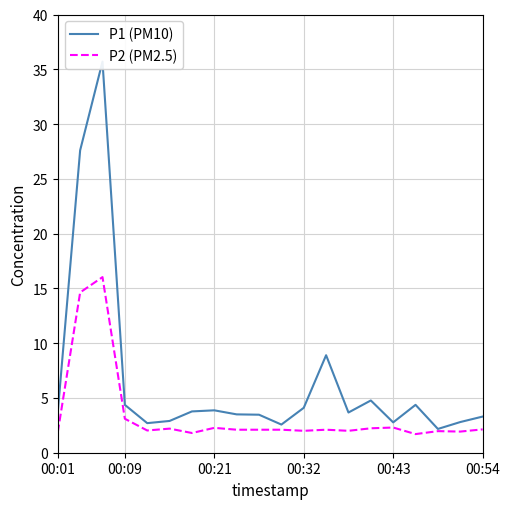

What is the minimum value for P2 (PM2.5)?

1.7